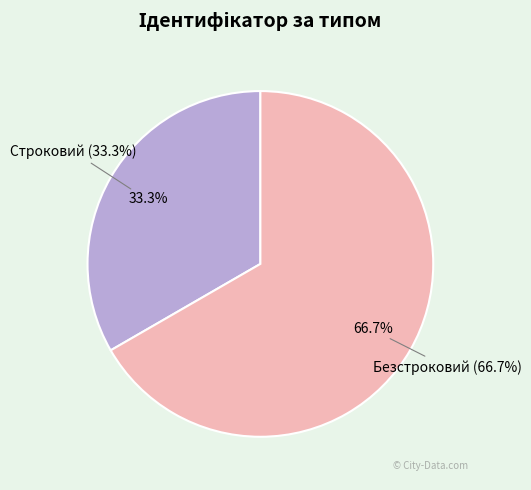

Is there a majority slice in this chart?

Yes